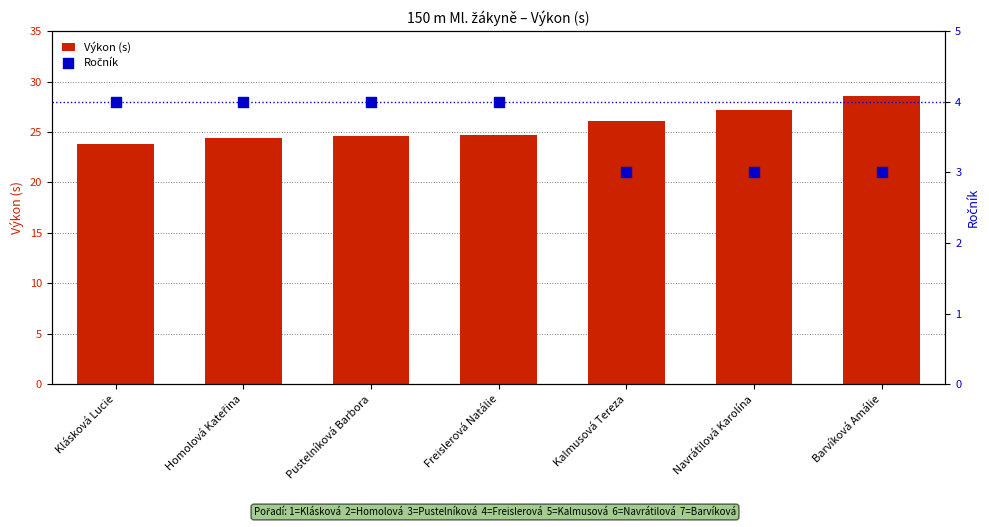

At which category is the sum across all series the highest?

Barvíková Amálie